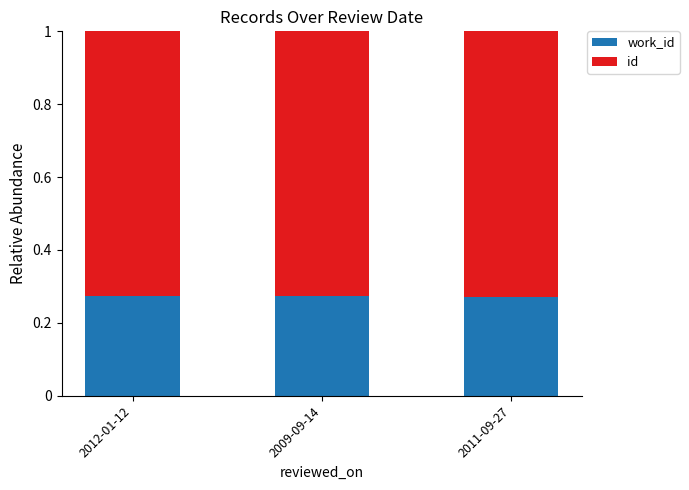

What are all the series names shown in the legend?

work_id, id